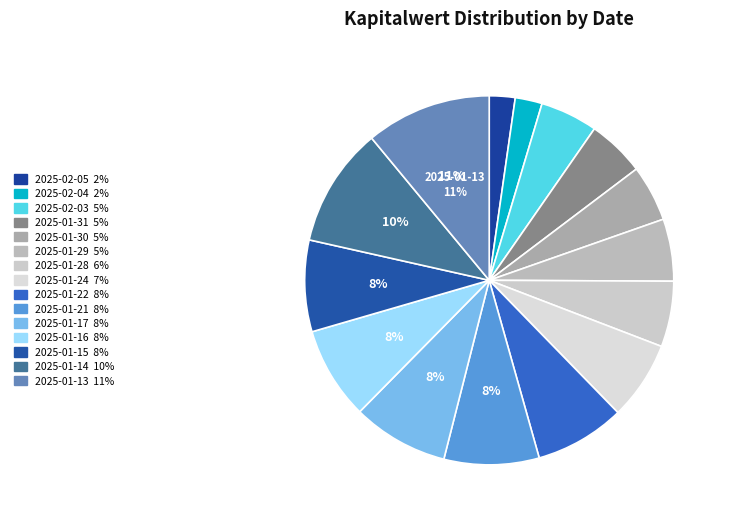

Count the number of slices in the pie.

15